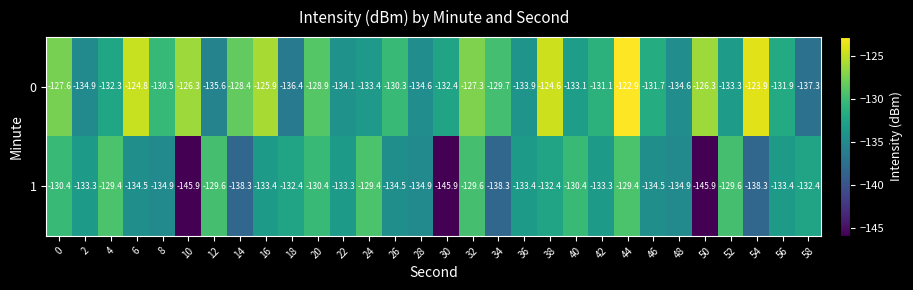

What is the spread (max minus min) of values at 50?

19.6